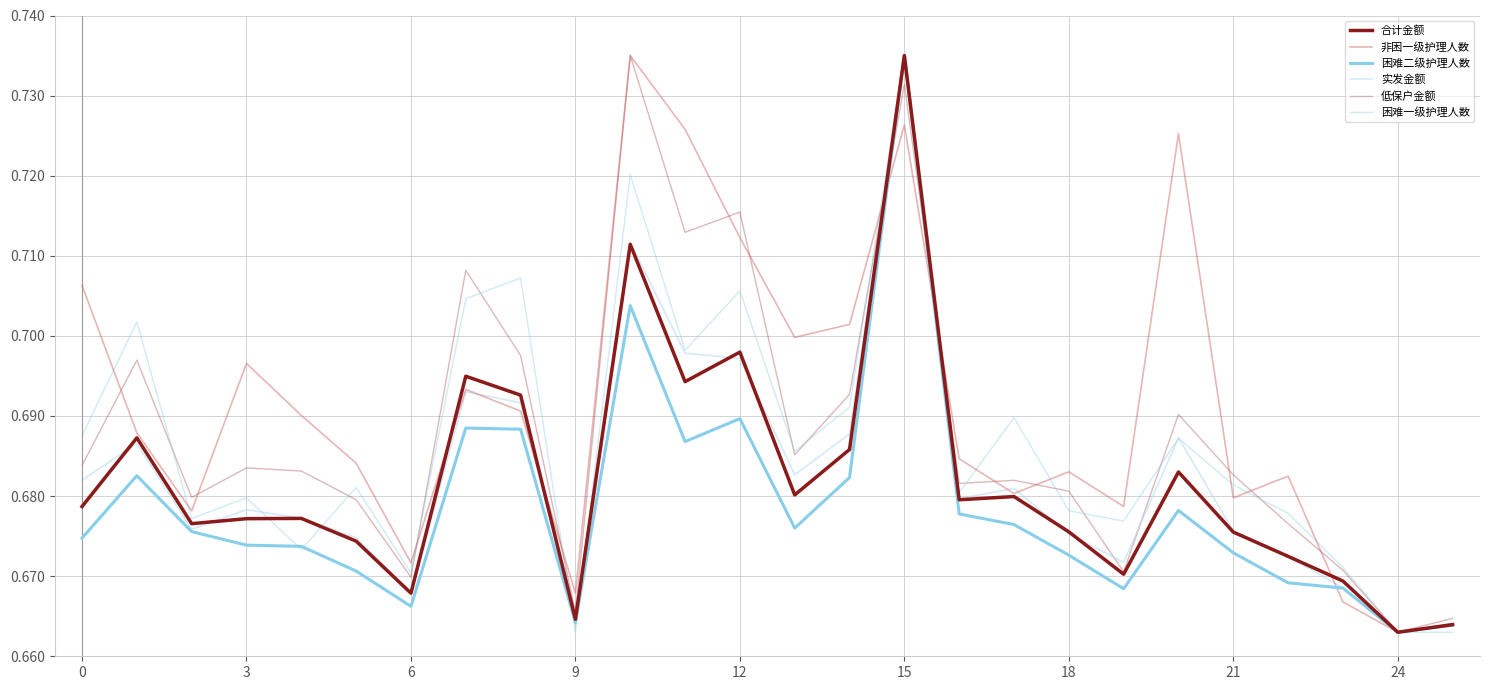

At which label is 合计金额 closest to 0?

24